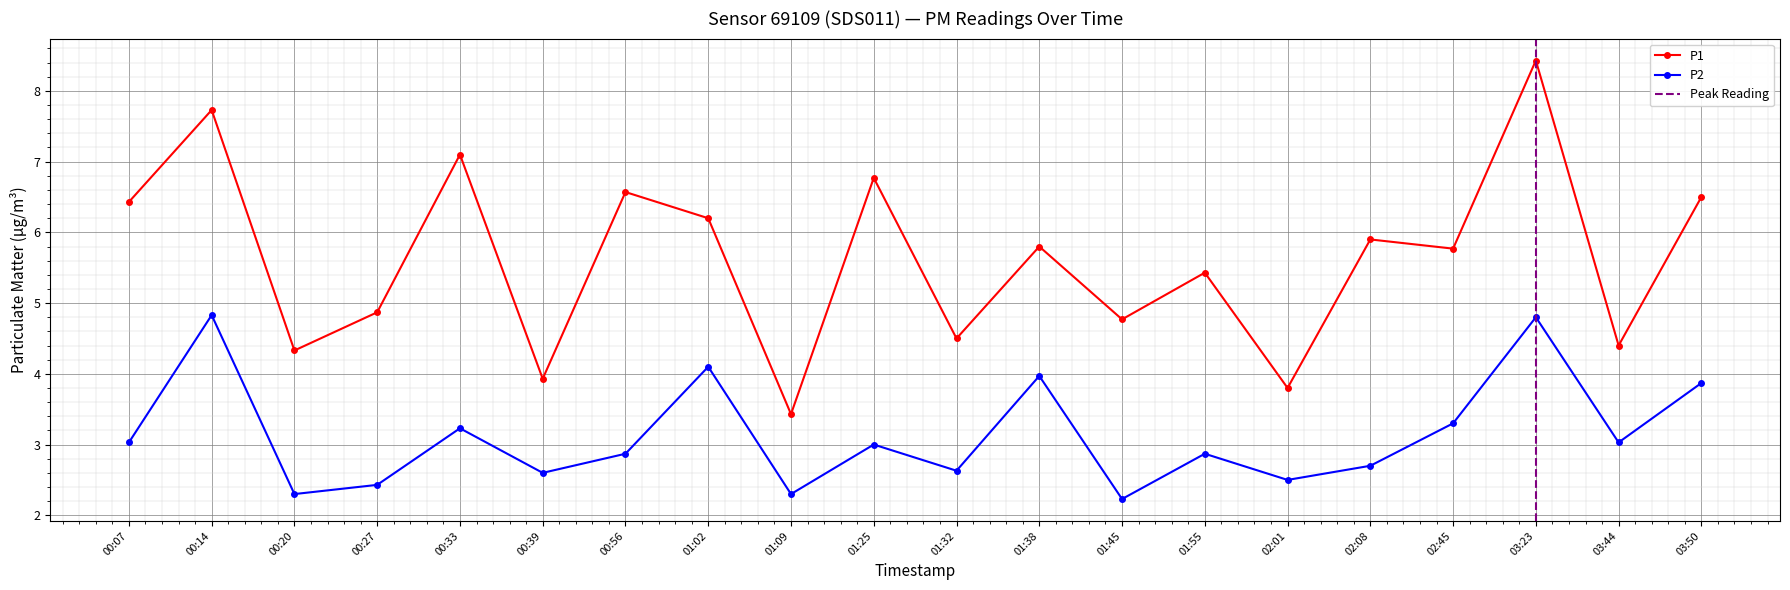

True or false: P1 and P2 cross at least once.

False